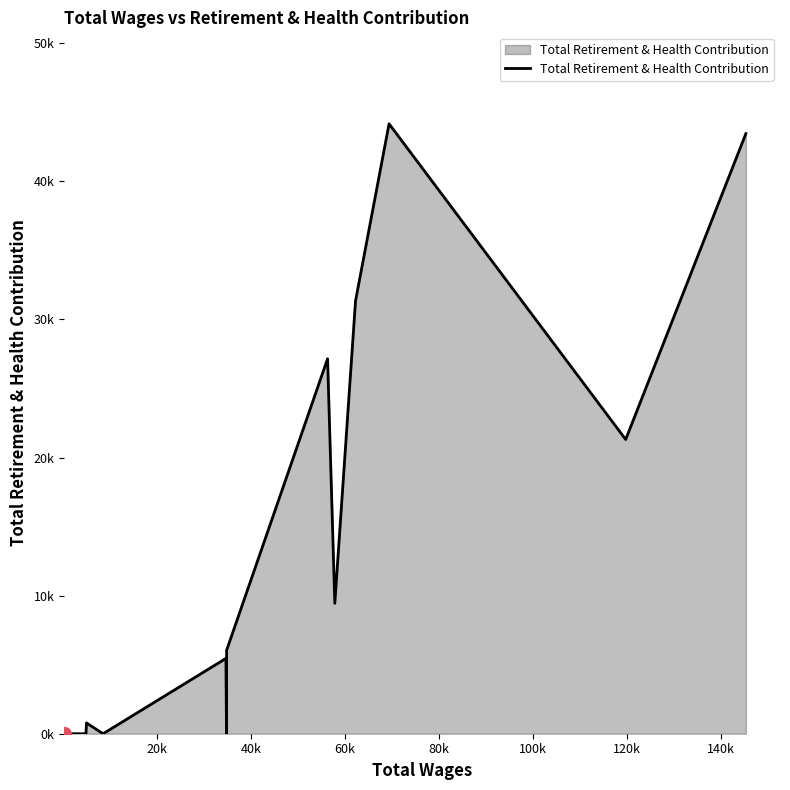

Does the chart have visible grid lines?

No